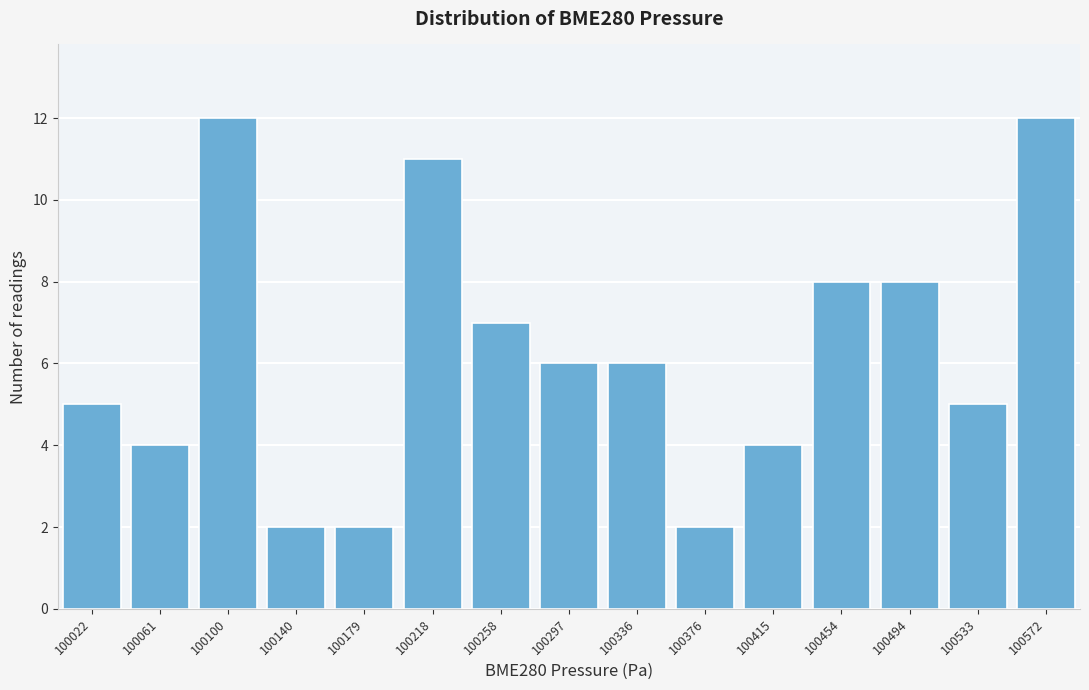

Reading left to right, transcribe all the data shown in this chart.

5	4	12	2	2	11	7	6	6	2	4	8	8	5	12